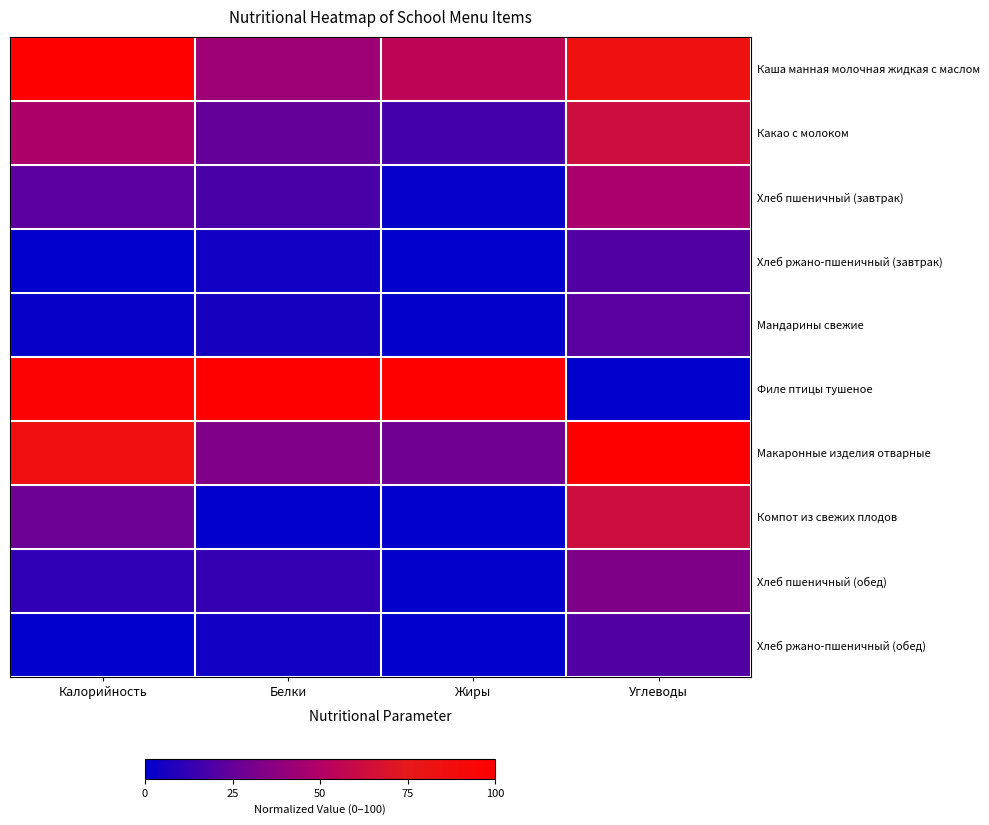

Between Жиры and Углеводы, which series saw the biggest shift?

Филе птицы тушеное